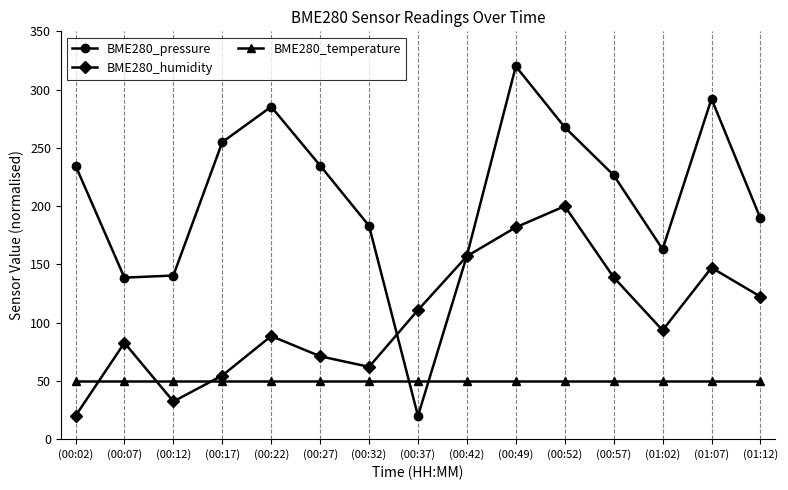

Which series has the largest total across all categories?

BME280_pressure